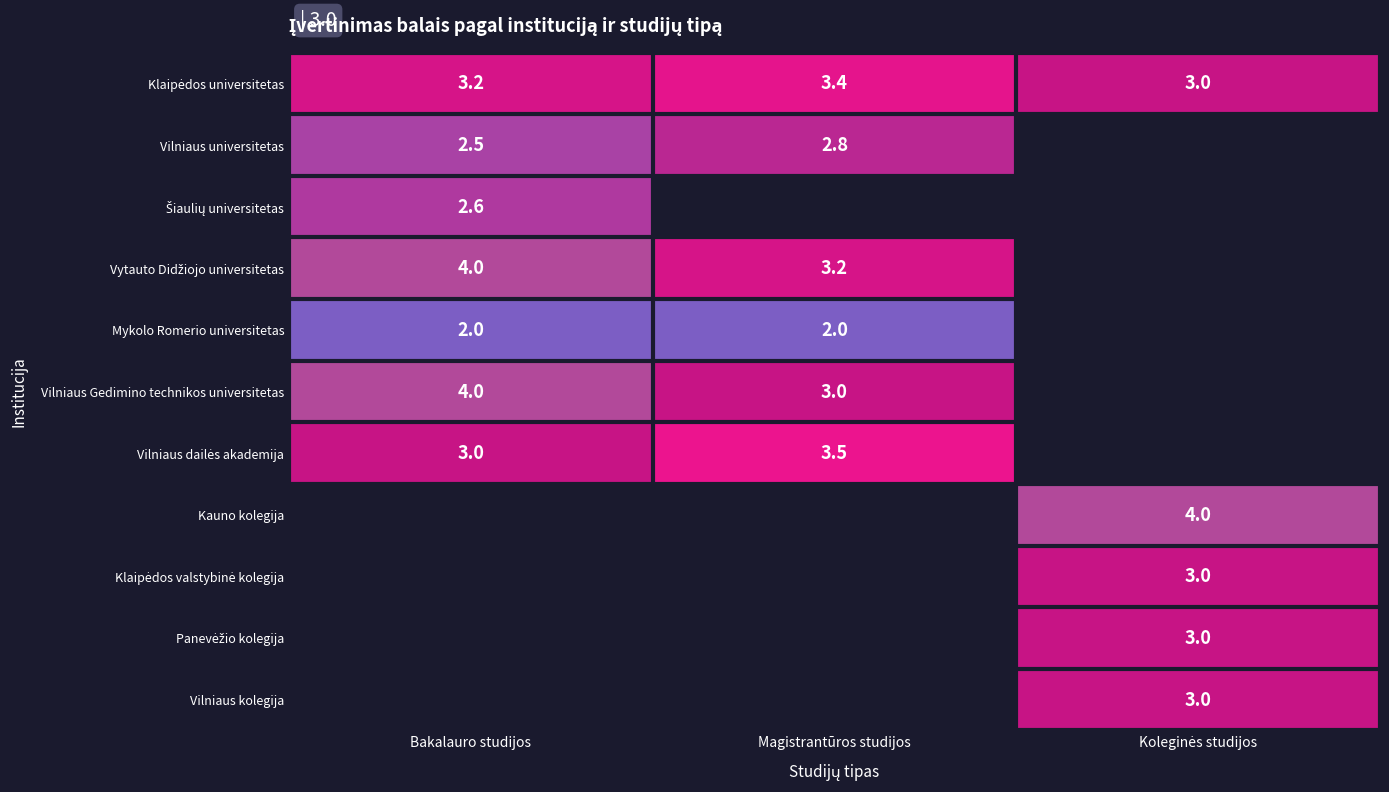

What is the sum of the Mykolo Romerio universitetas values at Bakalauro studijos and Magistrantūros studijos?

4.0